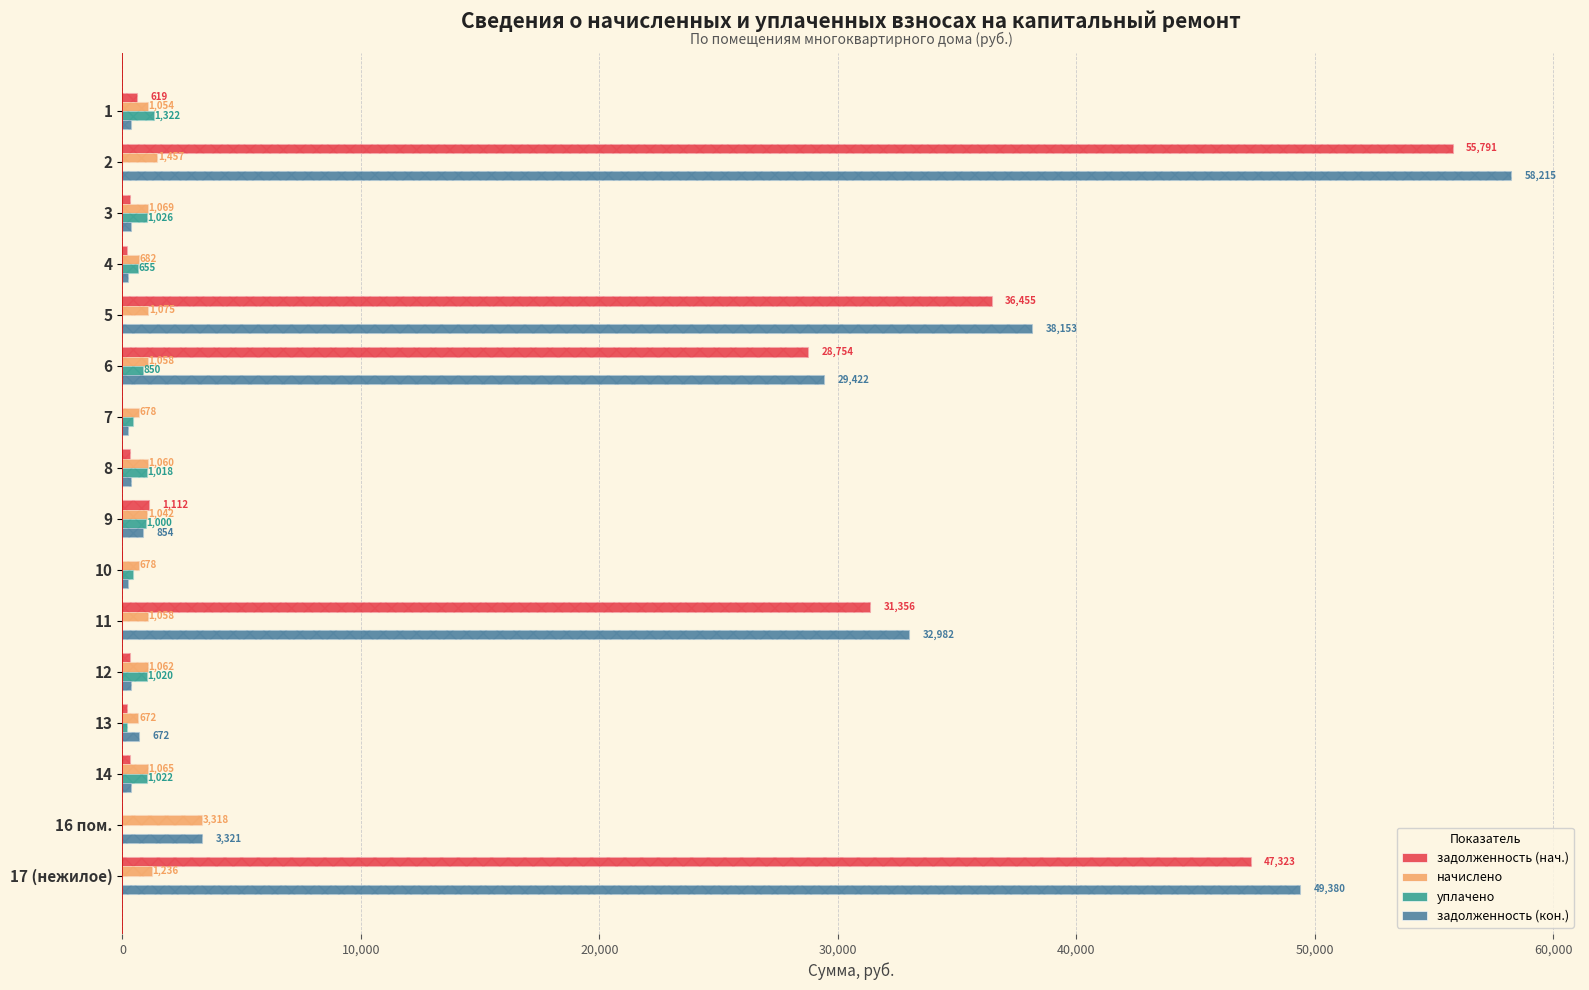

Which series changed the most between 3 and 5?

задолженность (кон.)